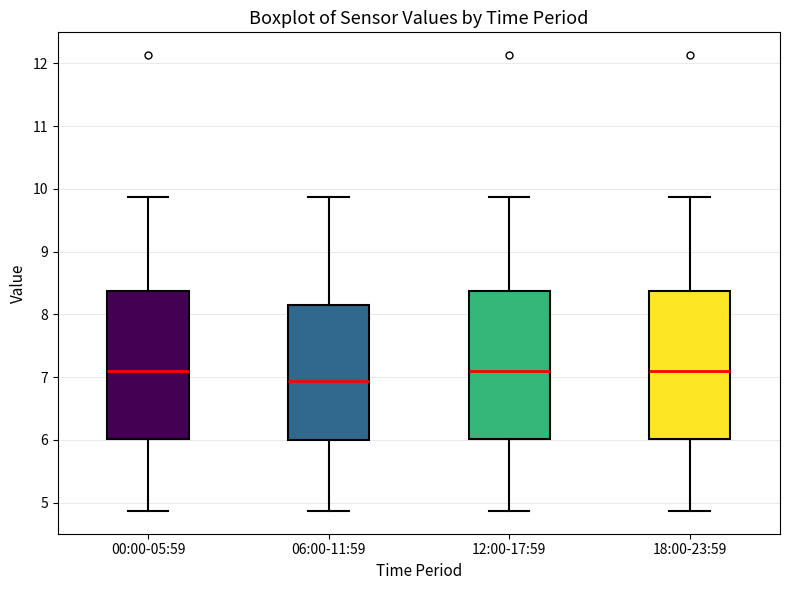

Reading left to right, read every box against the y-axis: the position of its median line, the range the box covers, and the ends of its whiskers. The values are not printed on the chart, so give them approximately, as read against the axis.

00:00-05:59: median 7.1, box 6.0 to 8.4, whiskers 4.9 to 9.9
06:00-11:59: median 6.9, box 6.0 to 8.1, whiskers 4.9 to 9.9
12:00-17:59: median 7.1, box 6.0 to 8.4, whiskers 4.9 to 9.9
18:00-23:59: median 7.1, box 6.0 to 8.4, whiskers 4.9 to 9.9